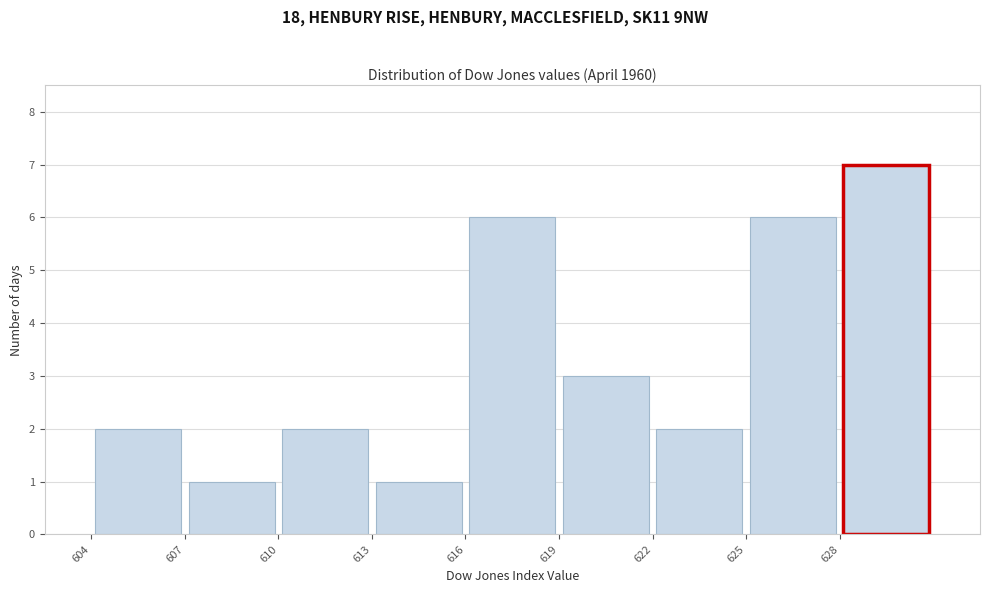

How tall is the bar that spans 616 to 619 on the x-axis? The values are not printed on the chart, so give them approximately, as read against the axis.

6